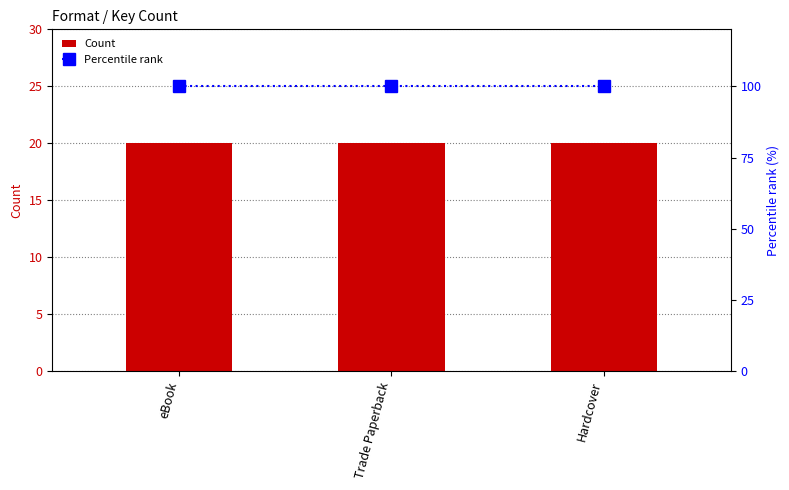

What is the greatest value displayed?

100